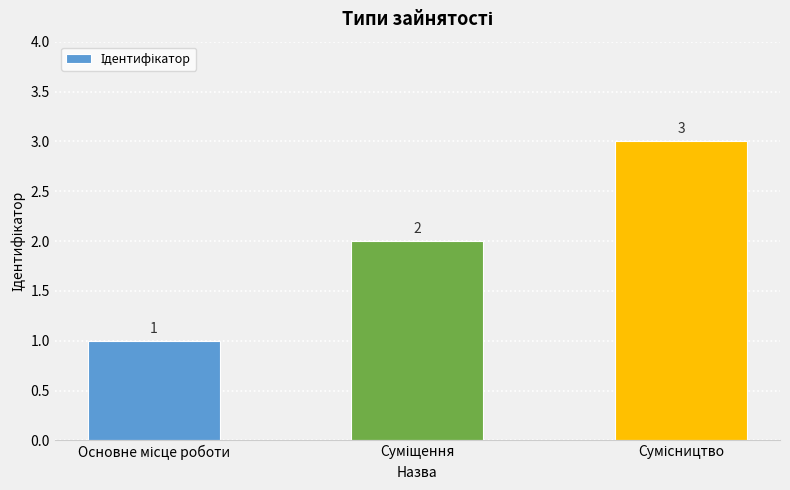

What is the value of the 2nd bar from the left?

2